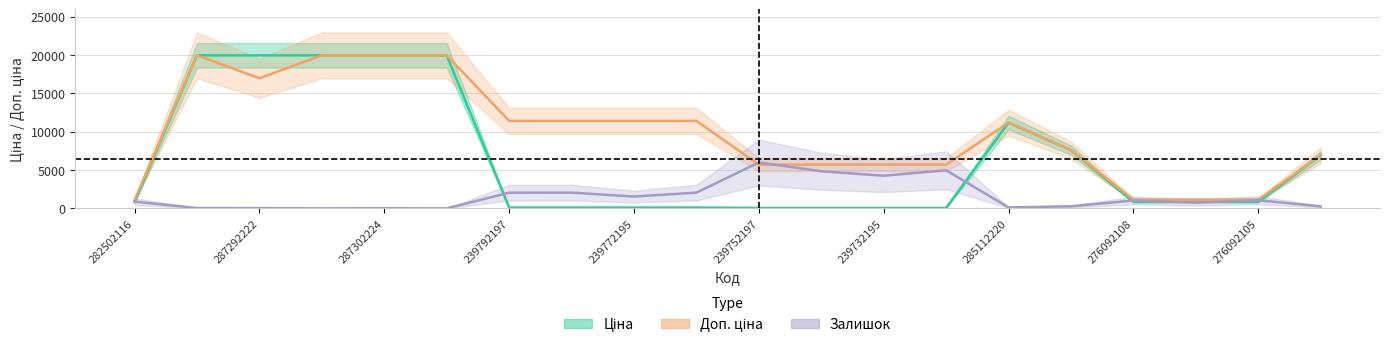

What is the average value of the Ціна series?

6479.0